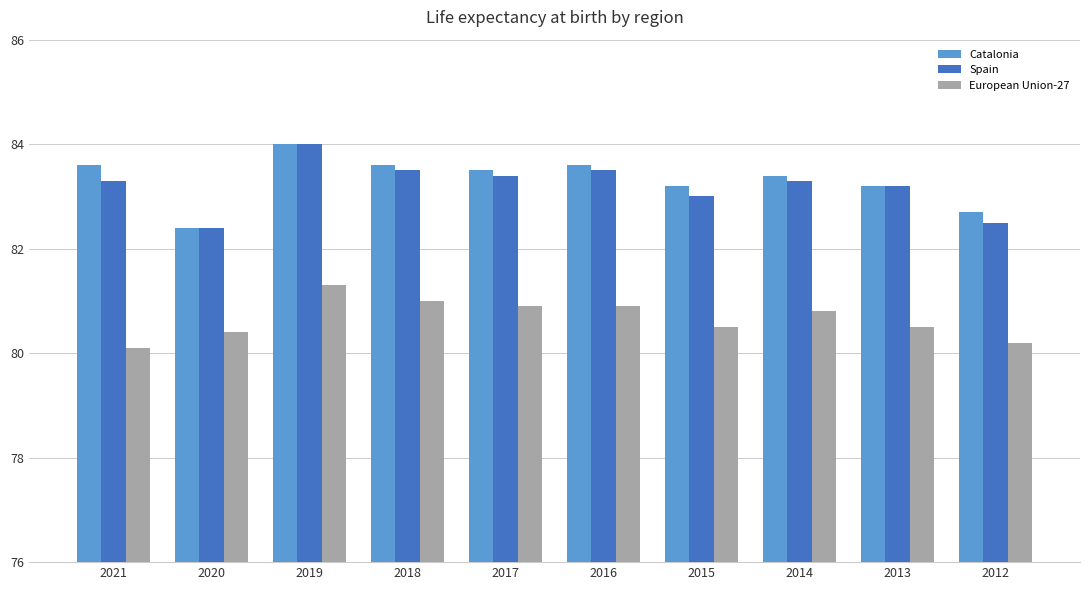

How many groups of bars are there?

10